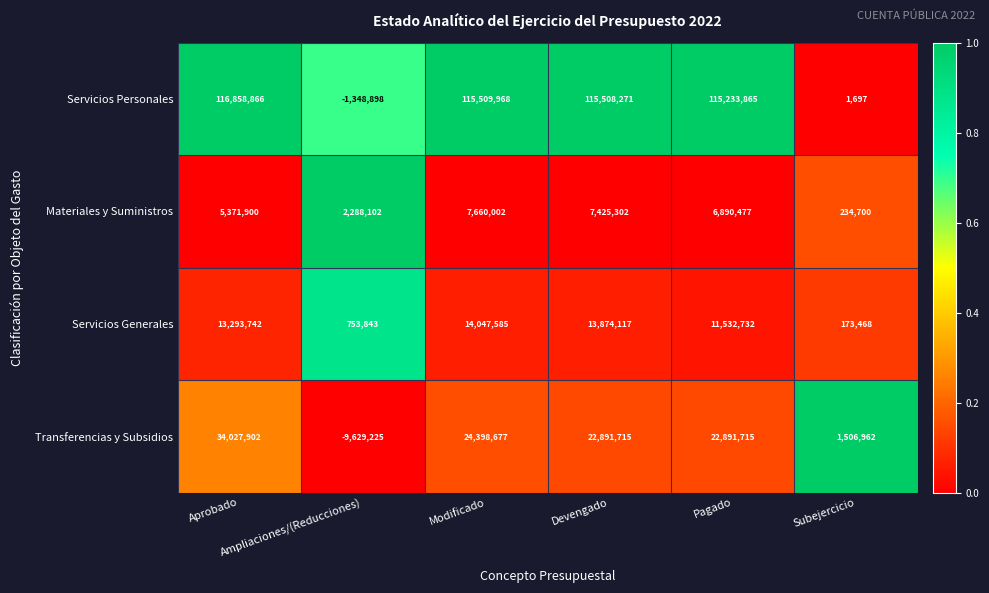

Between Aprobado and Subejercicio, which series saw the biggest shift?

Servicios Personales